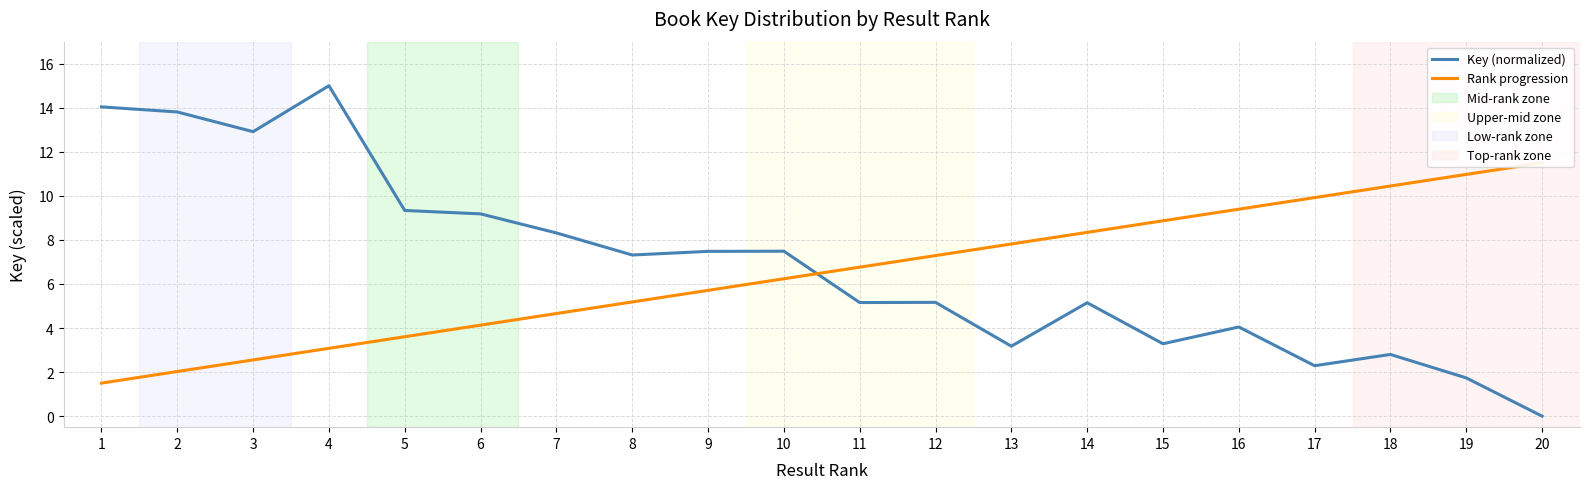

At which category does Key (normalized) reach its first local peak?

4